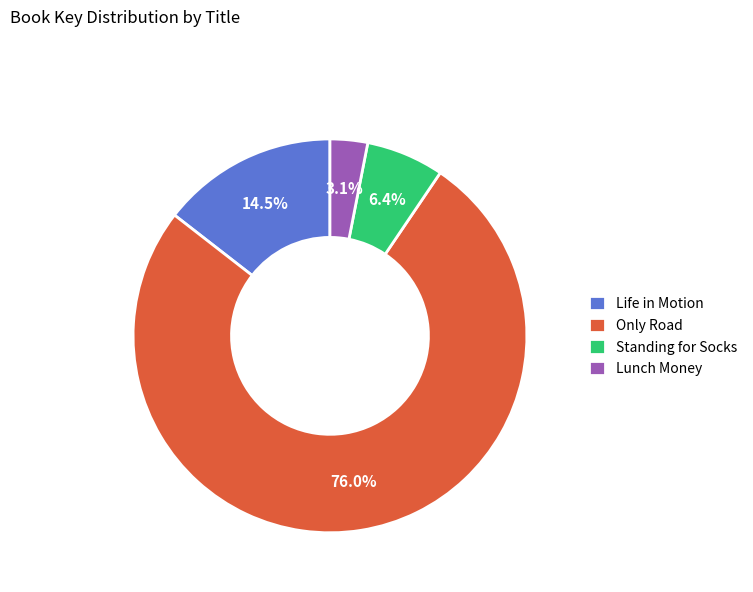

What is the ratio of the value at Standing for Socks to the value at Life in Motion?

0.4